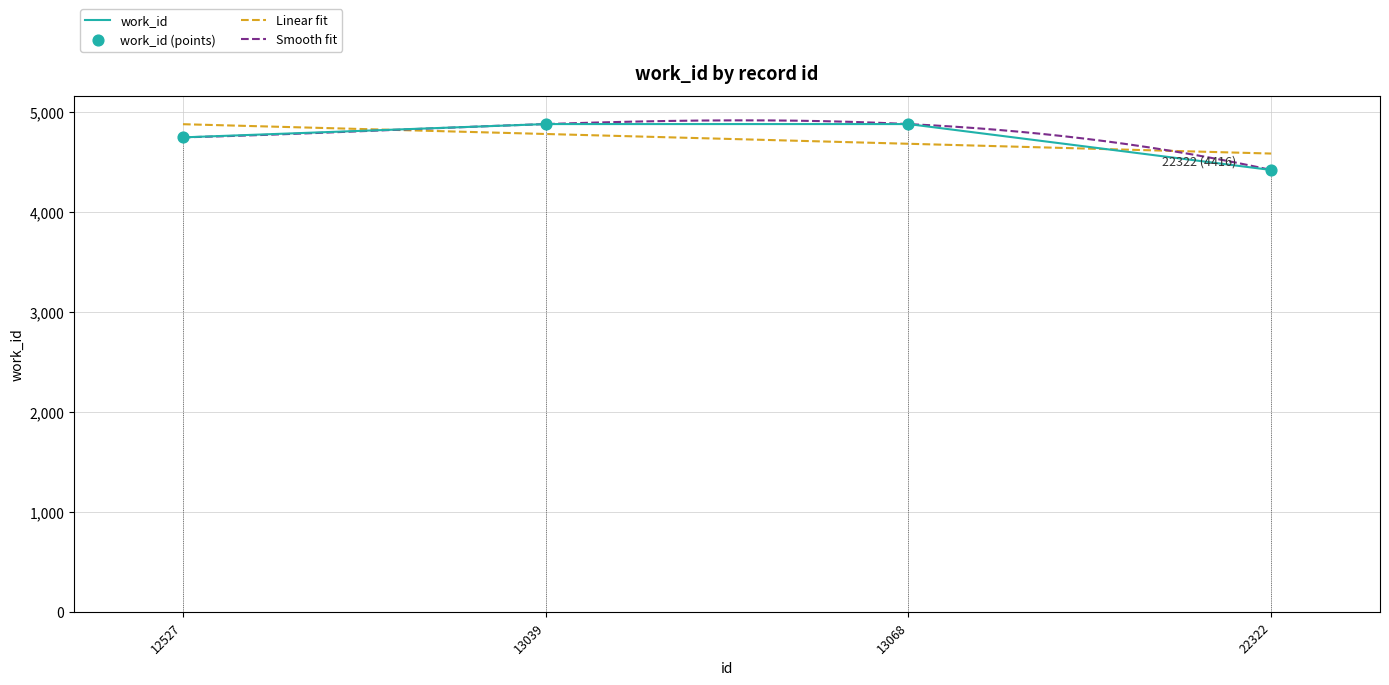

Approximately how many times larger is the value at 12527 compared to 13068?

1.0